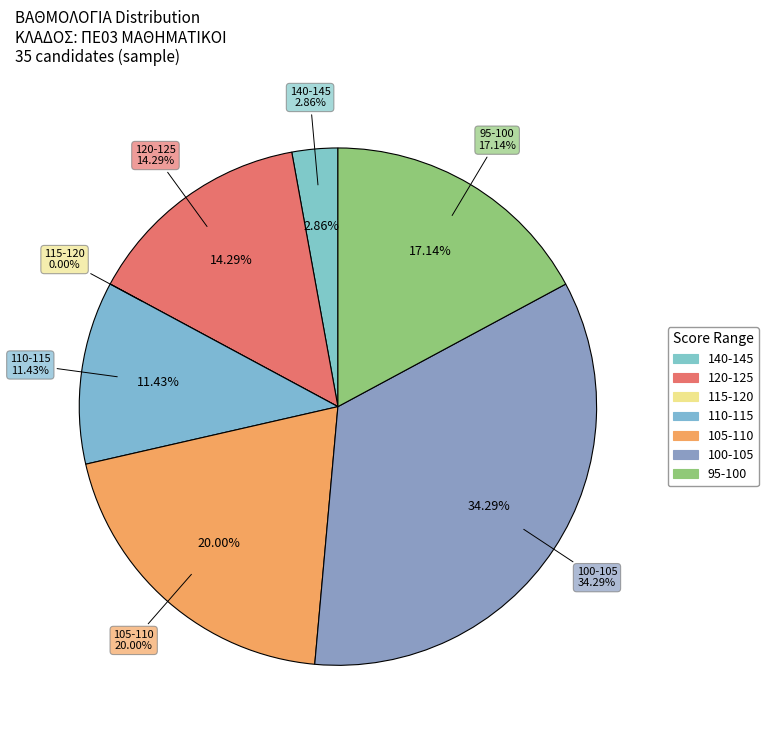

Is it true that 103-105 is 12% of the pie?

False